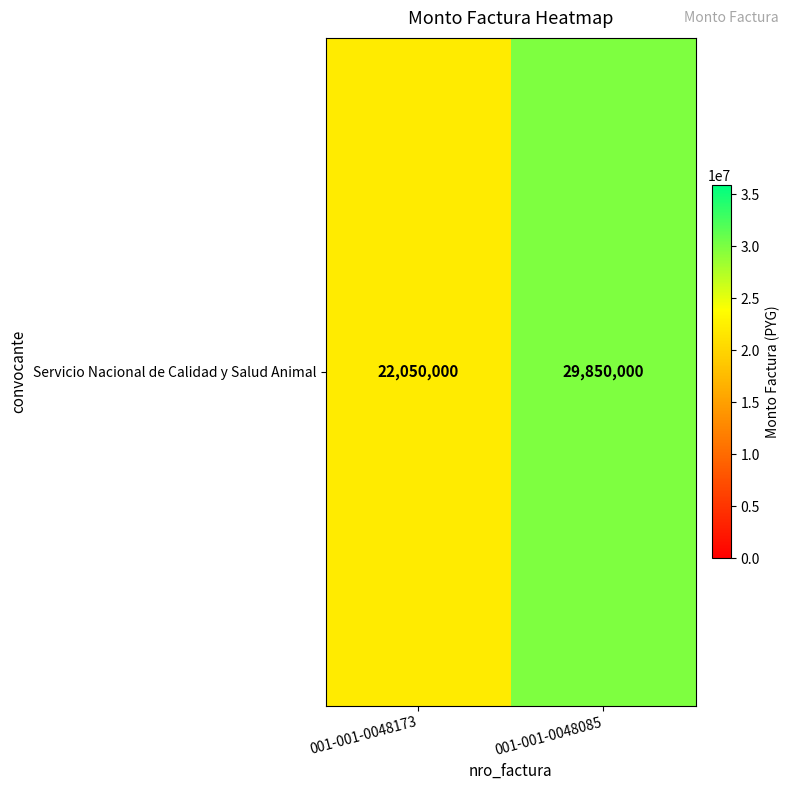

What is the average value?

25950000